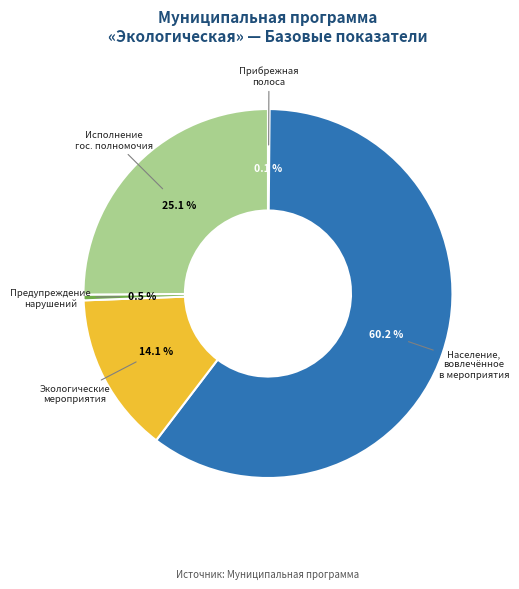

Is there any slice that represents more than half of the pie?

Yes